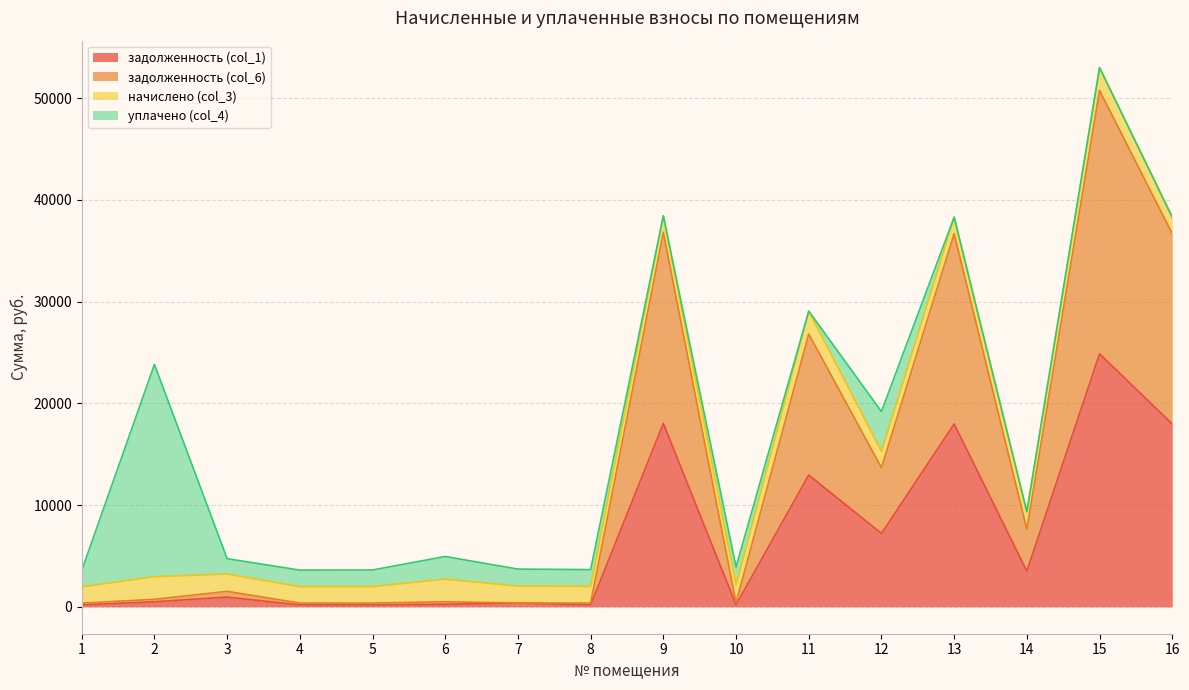

At which category is the sum across all series the highest?

15